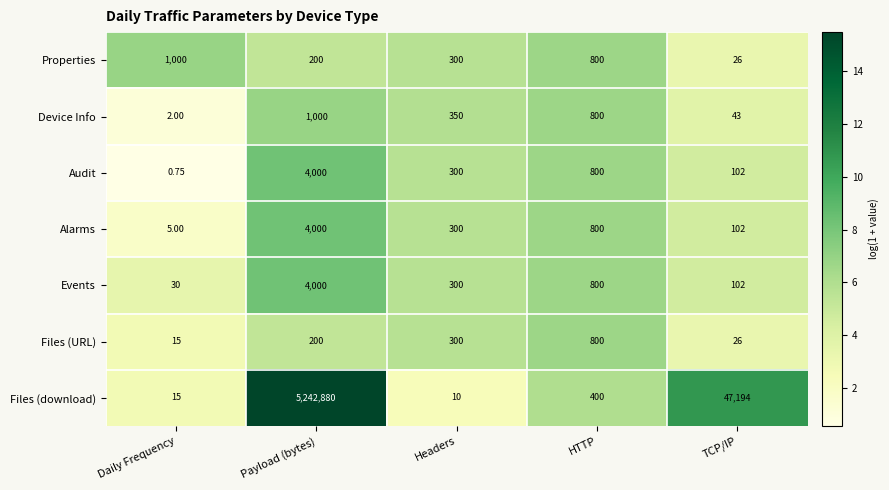

Which series has the largest range (max minus min)?

Files (download)